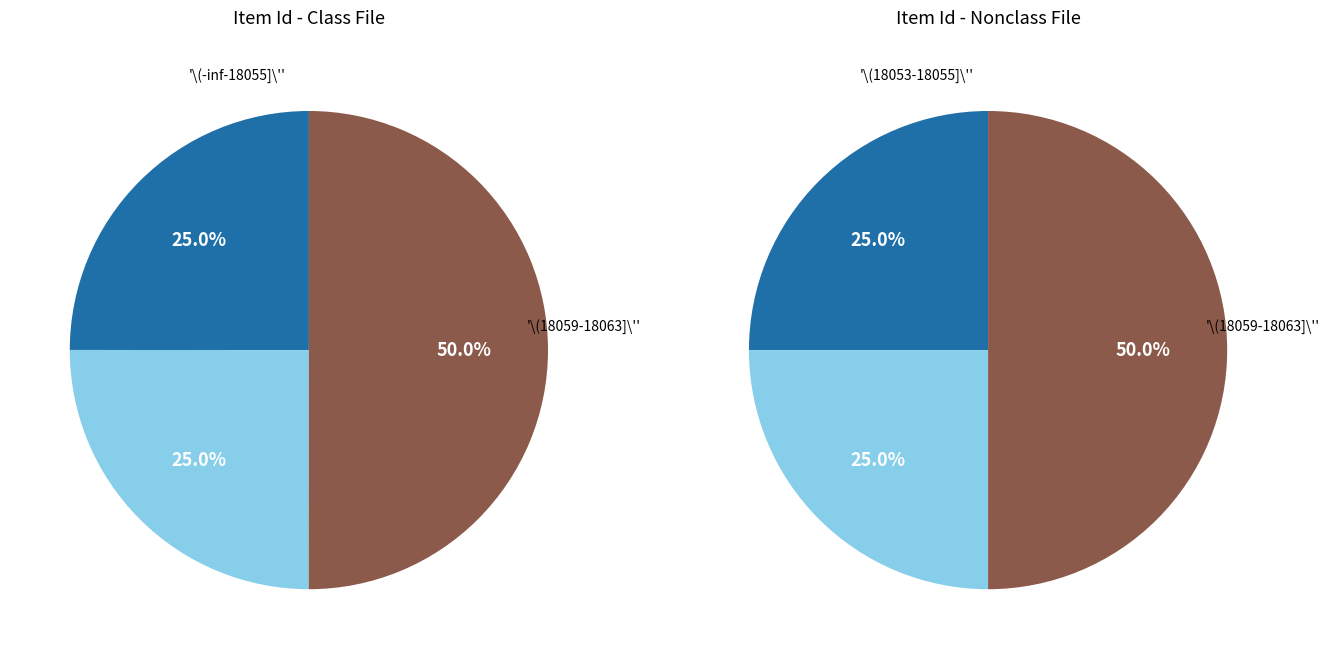

Does any single category account for the majority?

No